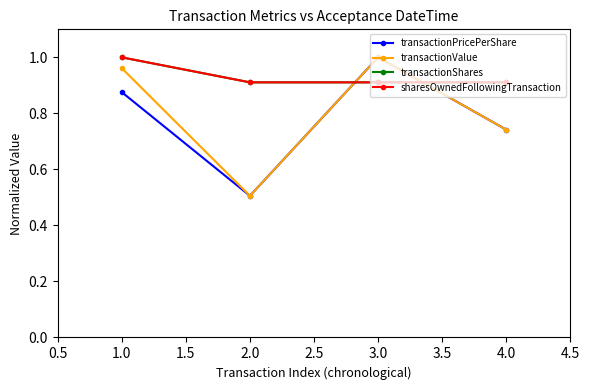

What are all the series names shown in the legend?

transactionPricePerShare, transactionValue, transactionShares, sharesOwnedFollowingTransaction